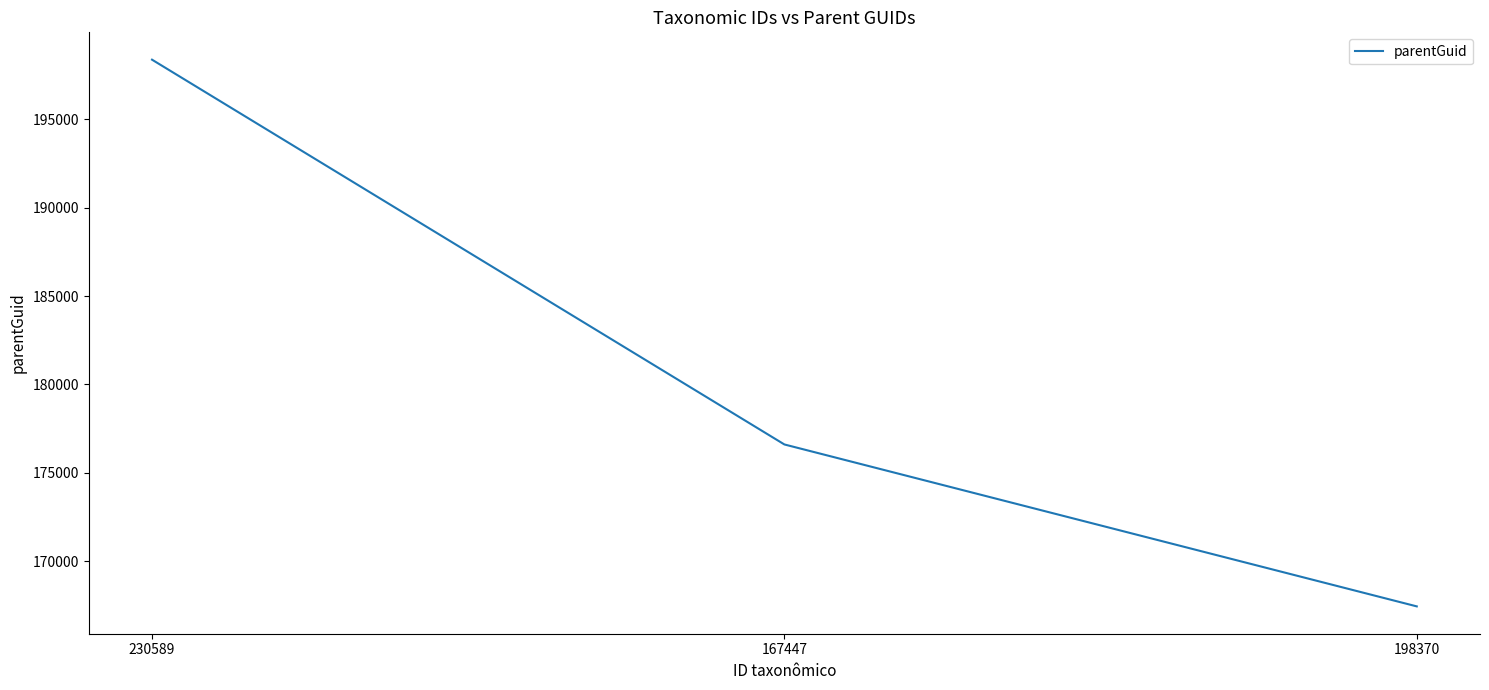

The chart shows a value of 50482 at 167447. True or false?

False